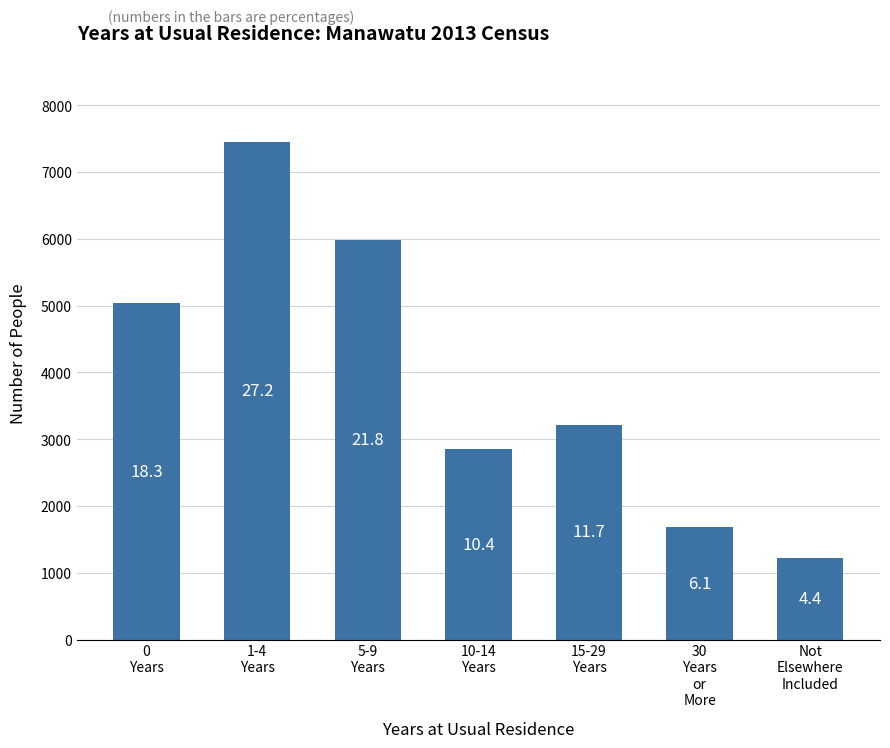

What is the value of the 7th bar from the left?

1215